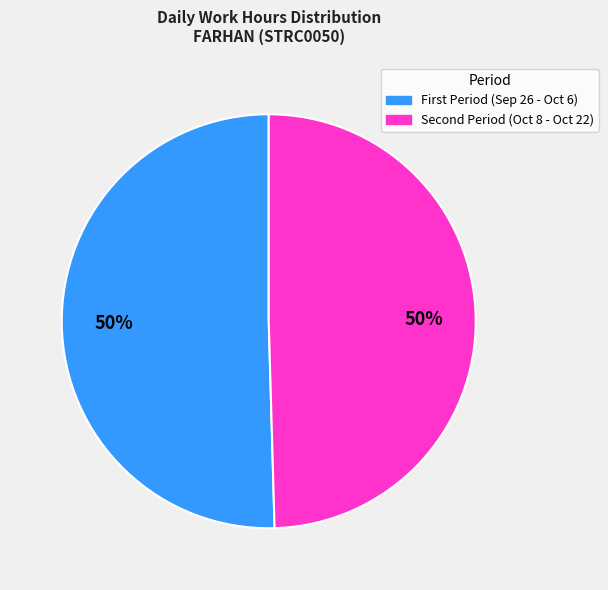

Count the number of slices in the pie.

2